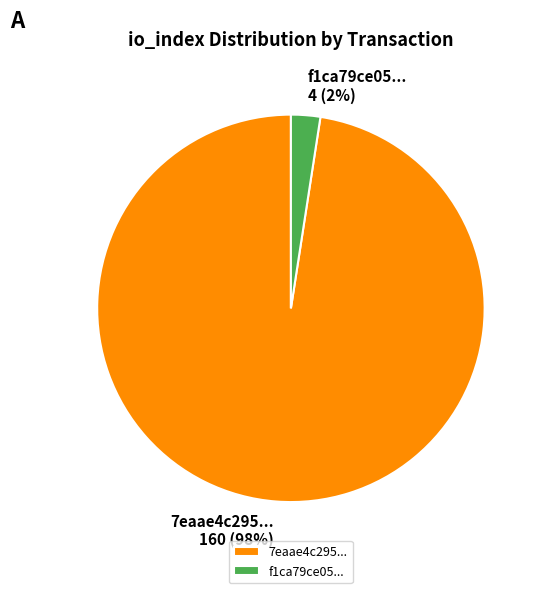

To the nearest percent, what is the average slice percentage?

50%